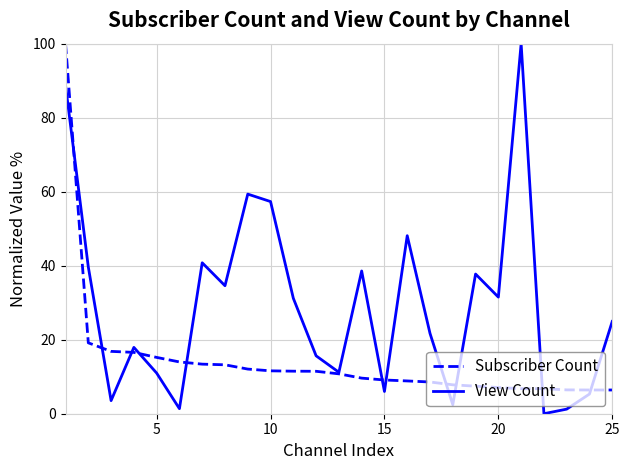

Which series has the widest spread of values?

View Count